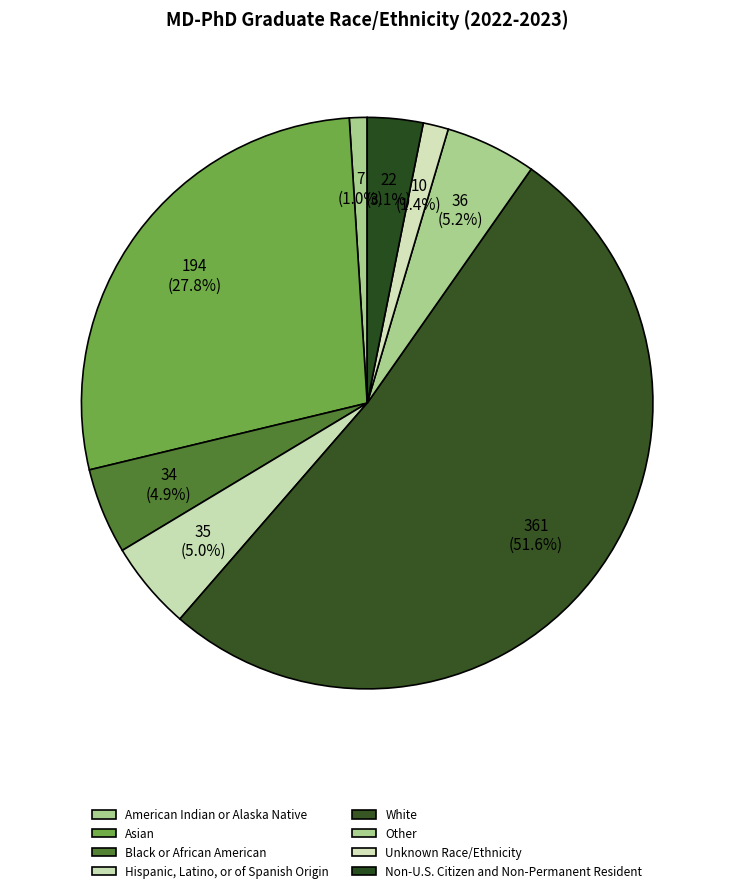

Count the number of slices in the pie.

8